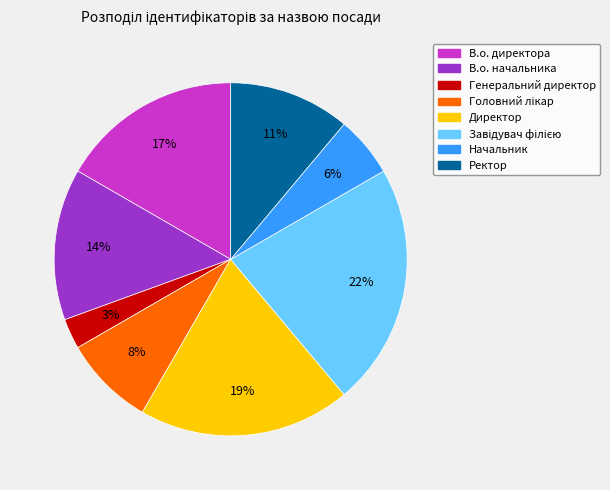

Which has a higher value, Начальник or В.о. директора?

В.о. директора